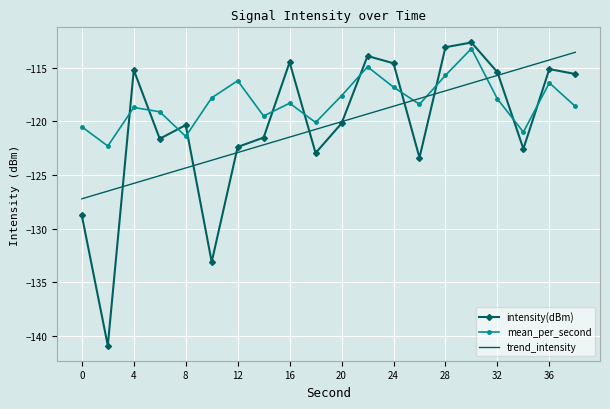

What is the minimum value for intensity(dBm)?

-140.9